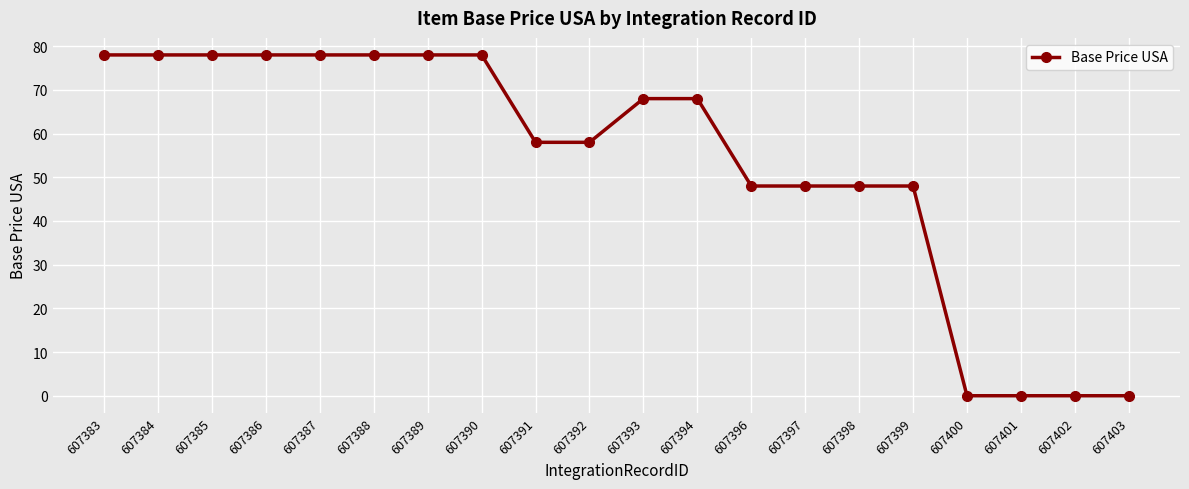

What is the sum of the values at 607388 and 607383?

156